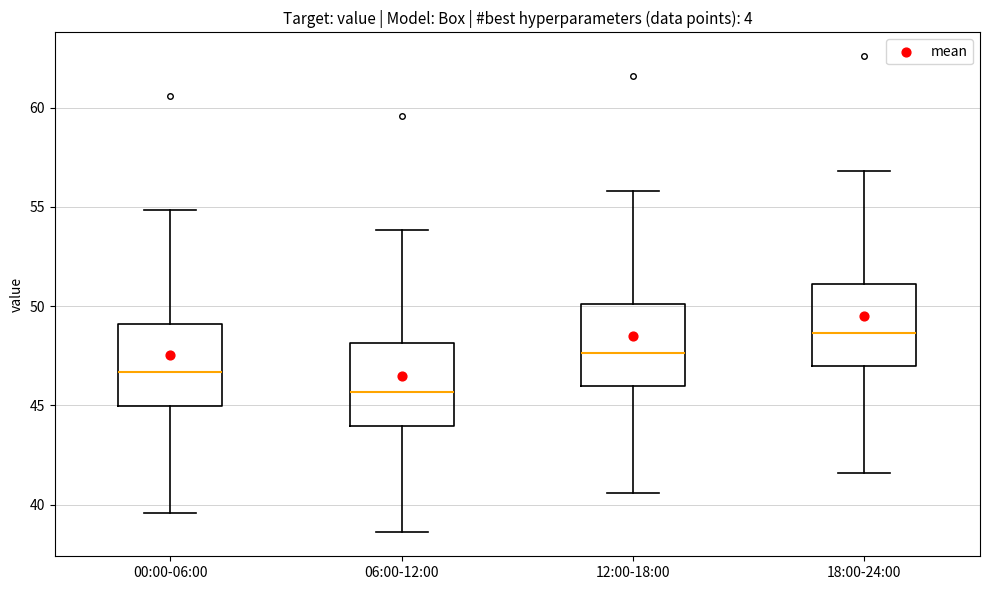

Reading left to right, read every box against the y-axis: the position of its median line, the range the box covers, and the ends of its whiskers. The values are not printed on the chart, so give them approximately, as read against the axis.

00:00-06:00: median 46.5, box 45.0 to 49.0, whiskers 39.5 to 55.0
06:00-12:00: median 45.5, box 44.0 to 48.0, whiskers 38.5 to 54.0
12:00-18:00: median 47.5, box 46.0 to 50.0, whiskers 40.5 to 56.0
18:00-24:00: median 48.5, box 47.0 to 51.0, whiskers 41.5 to 57.0